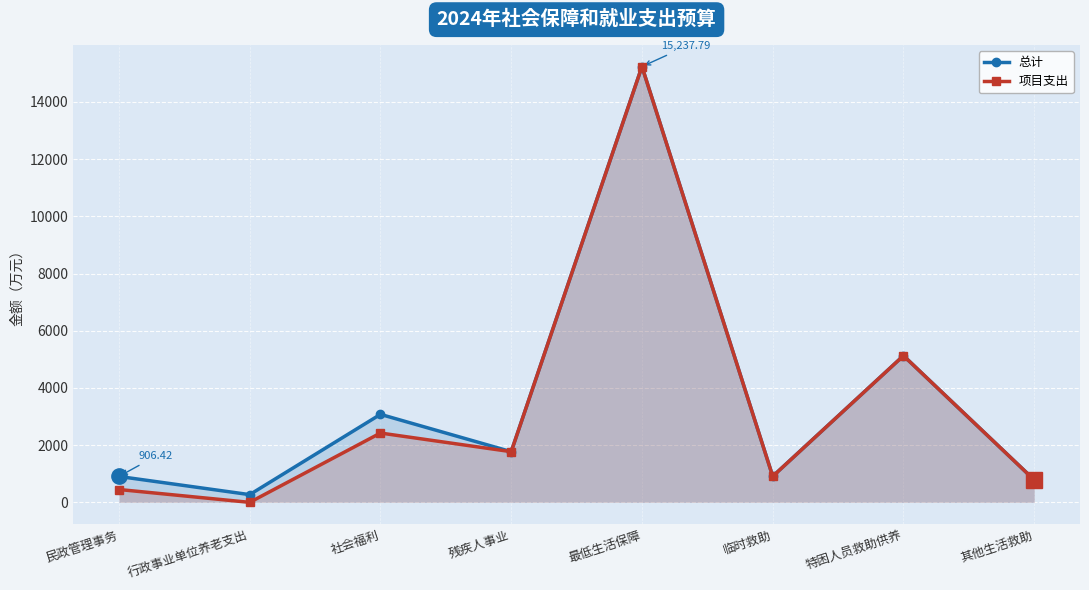

Reading right to left, what are all the values shown in this chart?

总计: 其他生活救助=784.4	特困人员救助供养=5128.0	临时救助=910.1	最低生活保障=15237.8	残疾人事业=1771.7	社会福利=3077.0	行政事业单位养老支出=269.9	民政管理事务=906.4
项目支出: 其他生活救助=784.4	特困人员救助供养=5128.0	临时救助=910.1	最低生活保障=15237.8	残疾人事业=1771.7	社会福利=2423.9	行政事业单位养老支出=0.0	民政管理事务=449.4